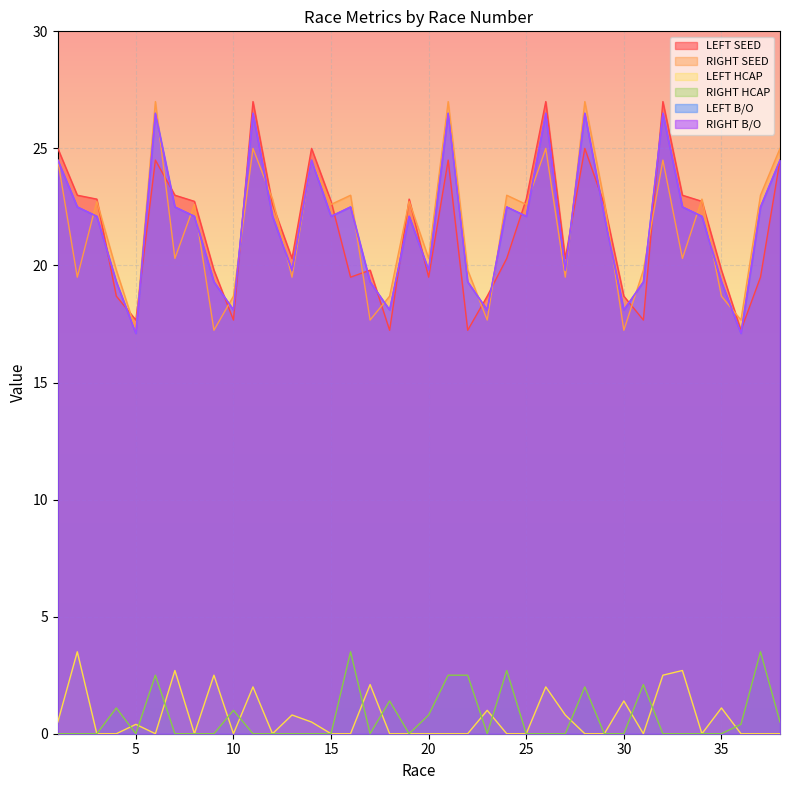

Rank the series at 32 from lowest to highest value.

RIGHT HCAP, LEFT HCAP, RIGHT SEED, LEFT B/O, RIGHT B/O, LEFT SEED